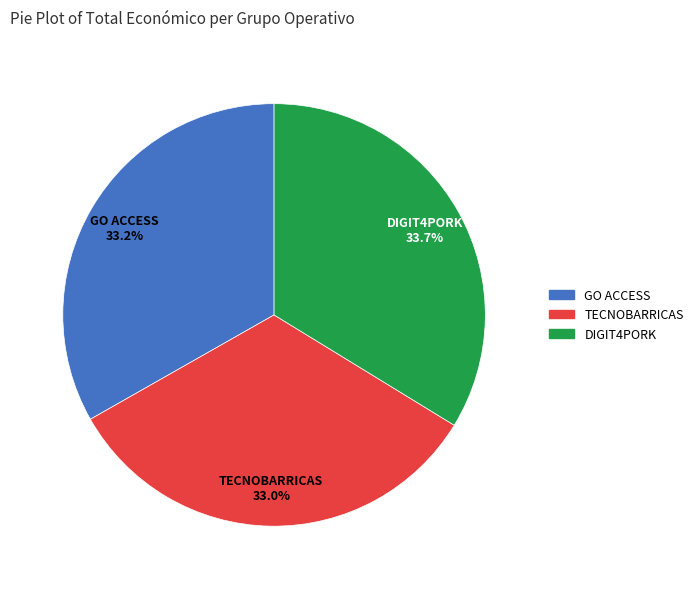

Which slice is the largest?

DIGIT4PORK